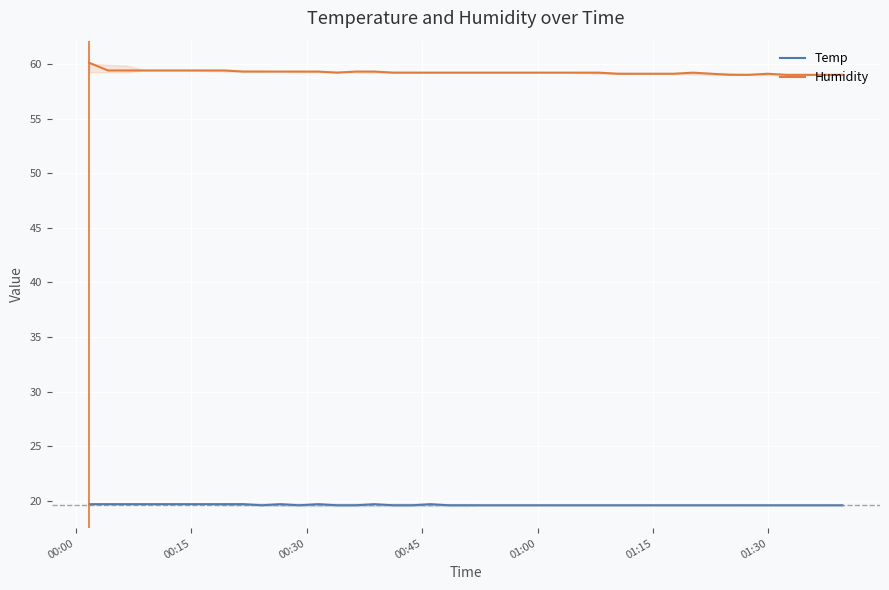

List the series in order of their overall mean, lowest first.

Temp, Humidity